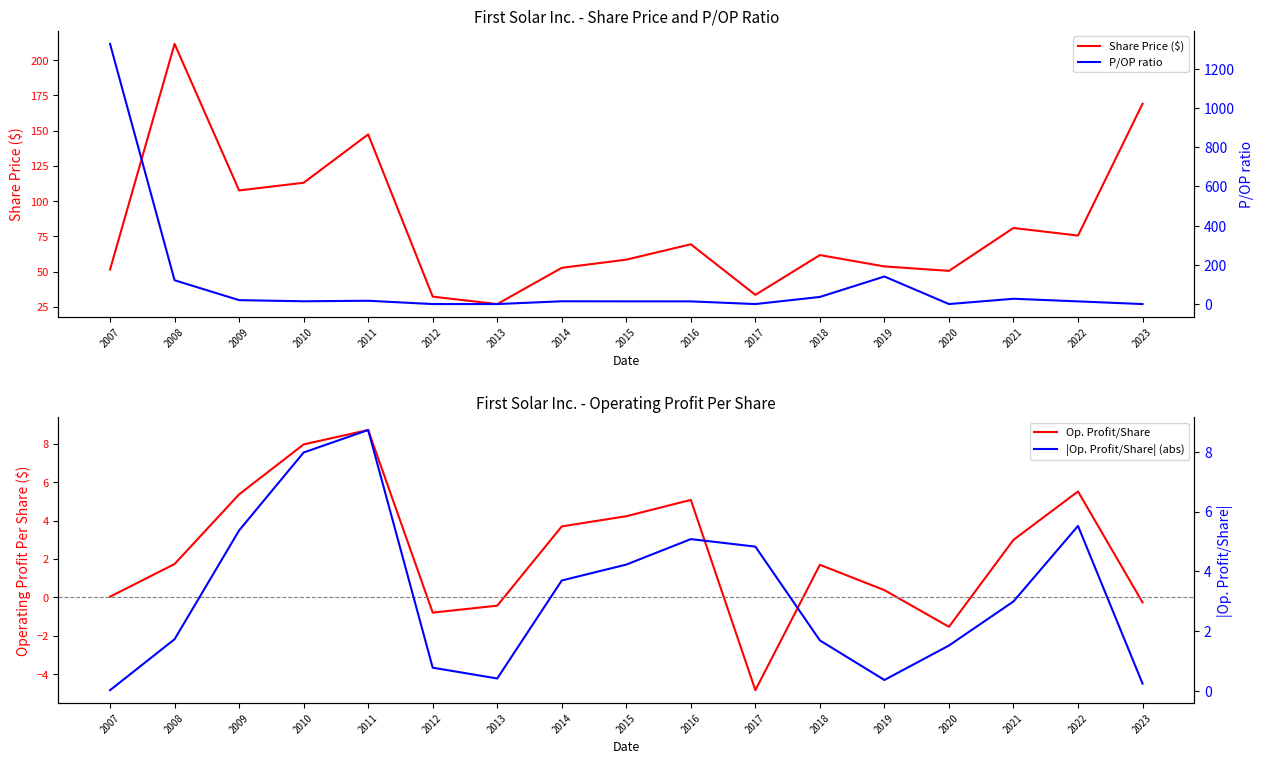

What is the difference between the maximum and minimum values in the Op. Profit/Share series?

13.6